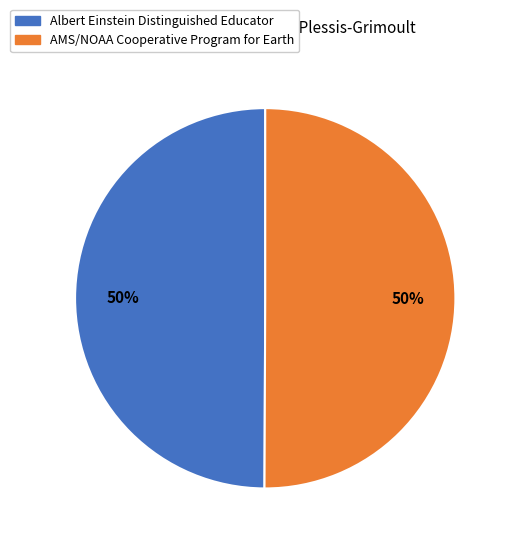

Count the number of slices in the pie.

2